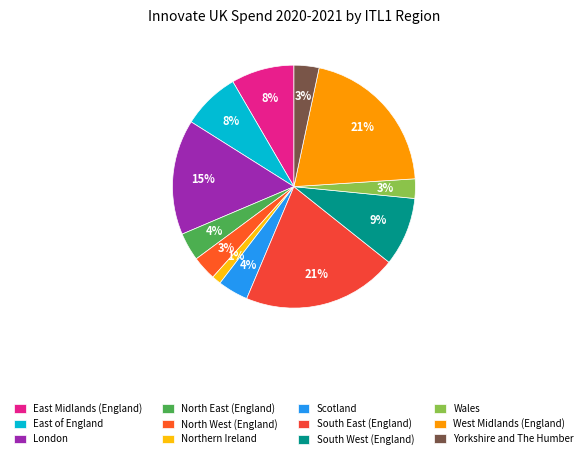

What portion of the pie excludes East of England?

92.3%